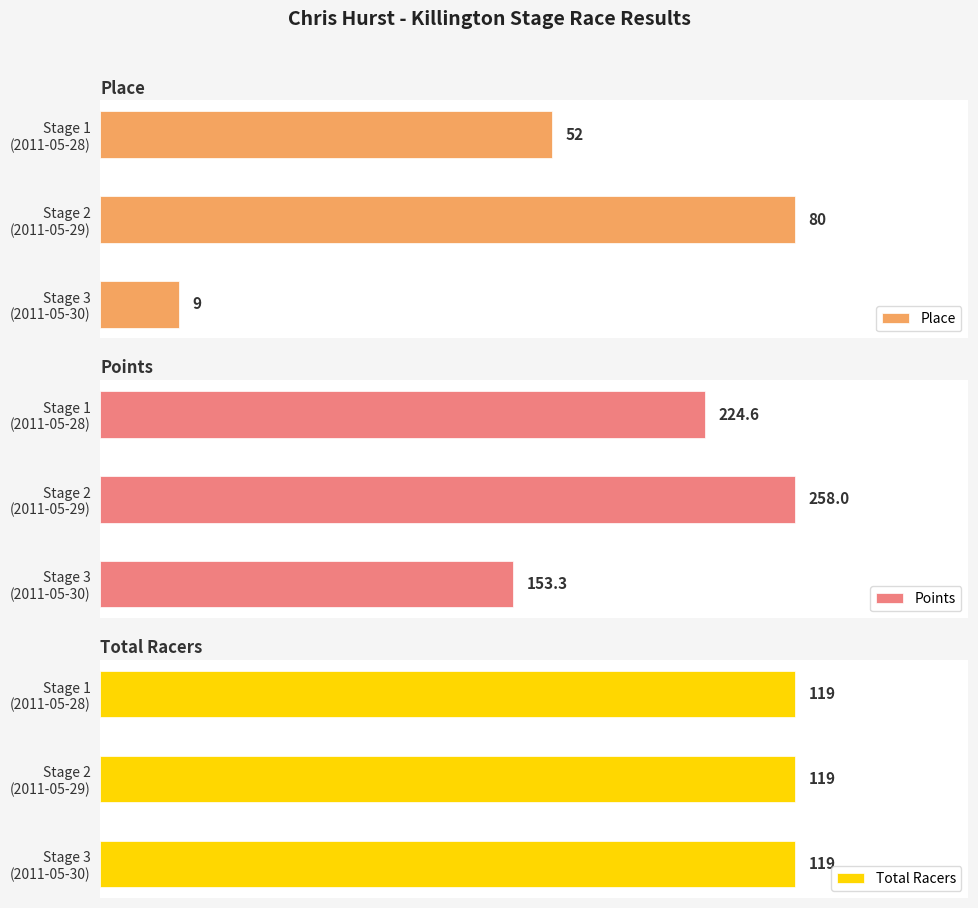

What are all the series names shown in the legend?

Place, Points, Total Racers